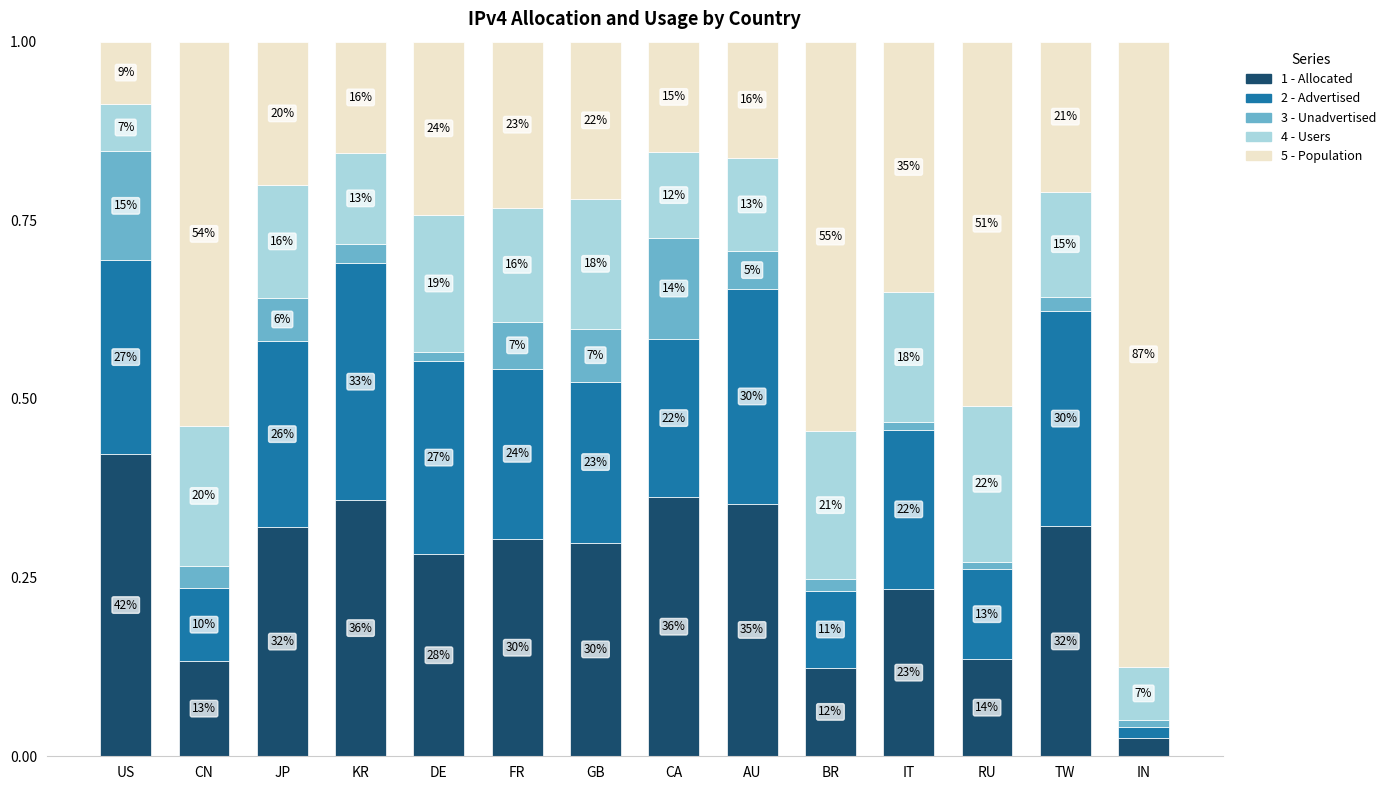

Is it true that Allocated /32s equals 0.4 at IT?

False